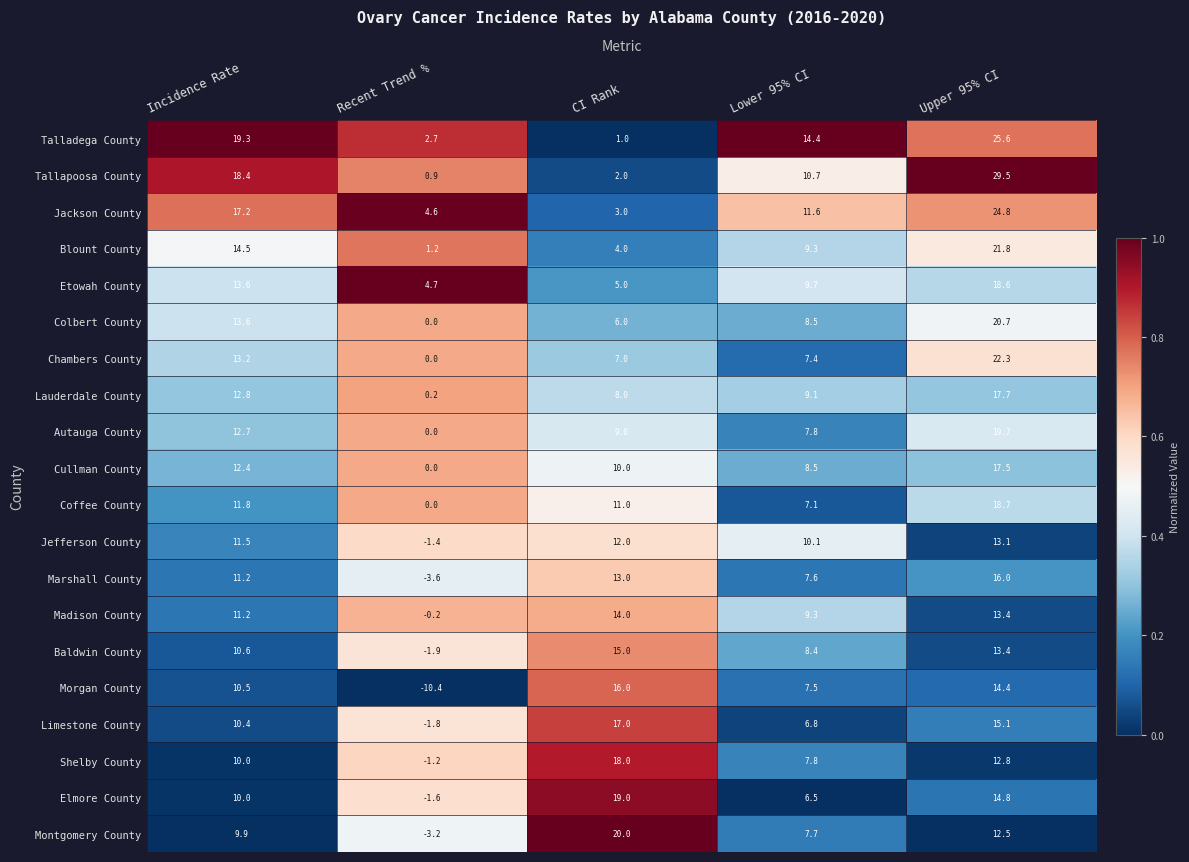

Where is Montgomery County nearest to the value 8?

Lower 95% CI